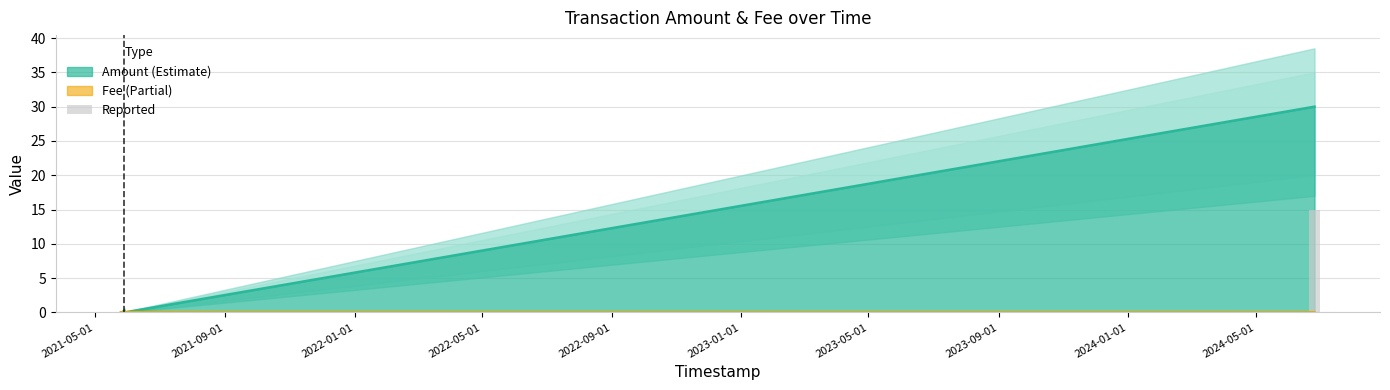

True or false: Amount has a value of 0.0 at 2021-05-28 13:12:07.

True